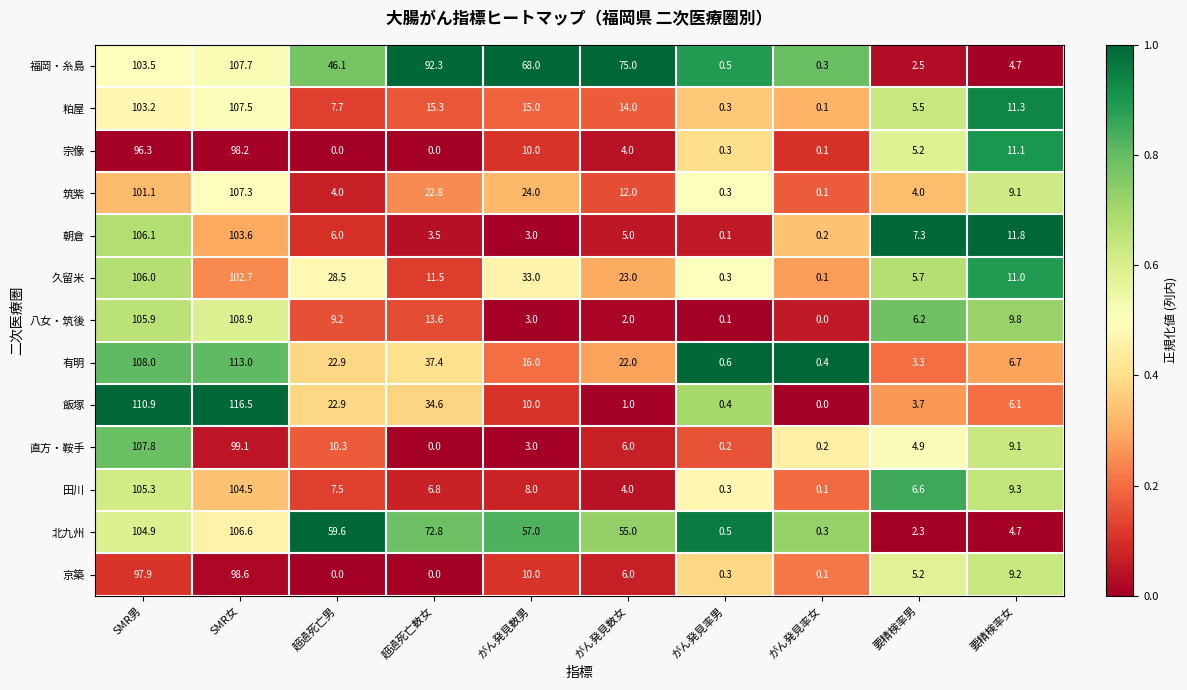

Which category has the highest value in the 朝倉 series?

SMR男